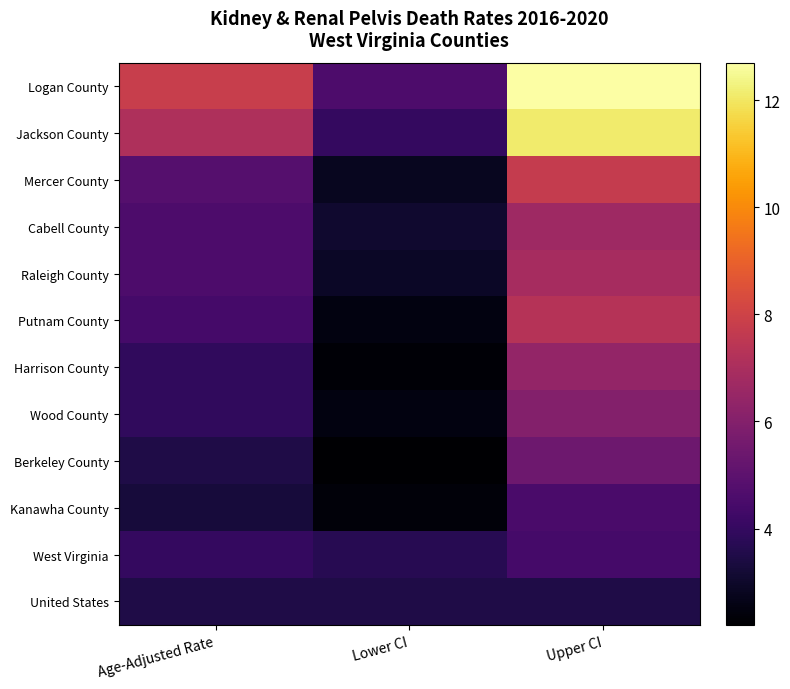

Count the number of data series in this chart.

12